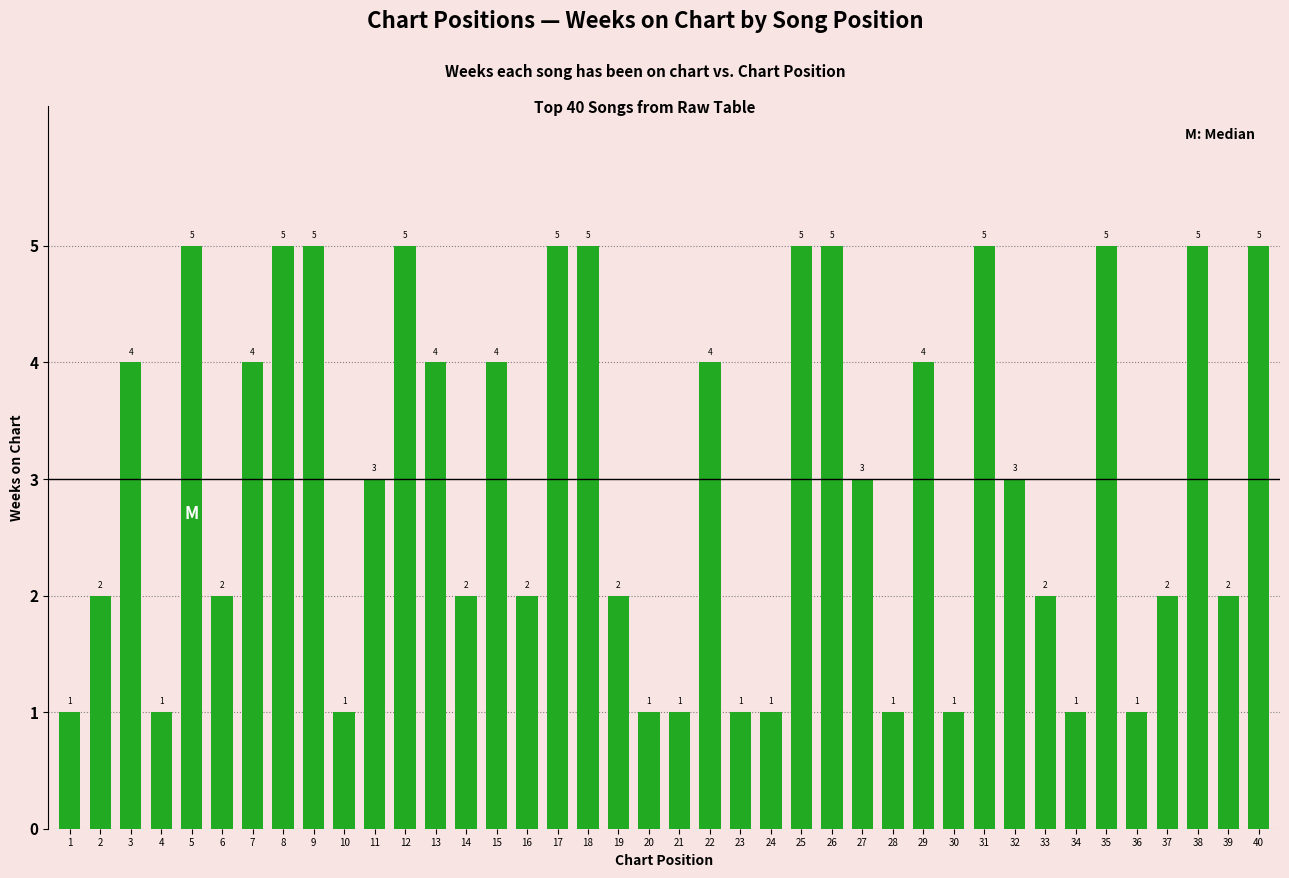

What is the change in value from 4 to 14?

+1